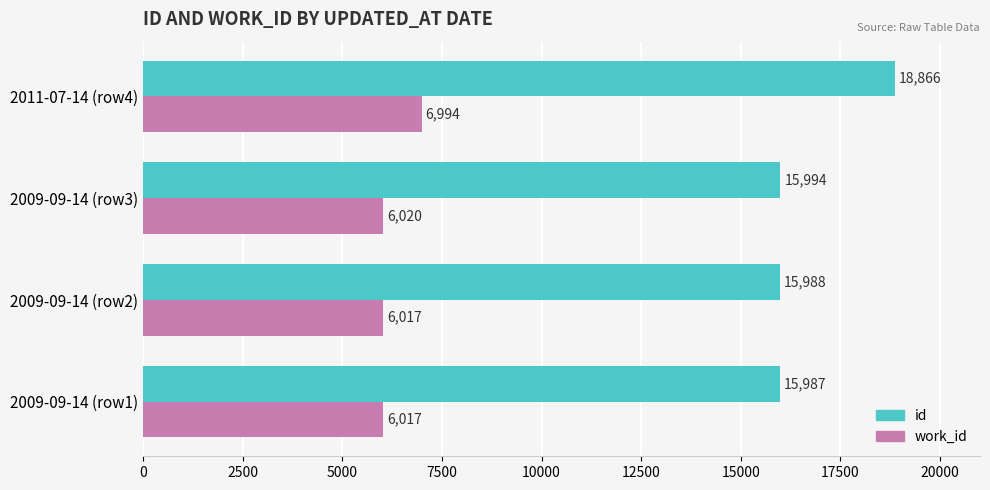

Rank the series by their average value, from highest to lowest.

id, work_id